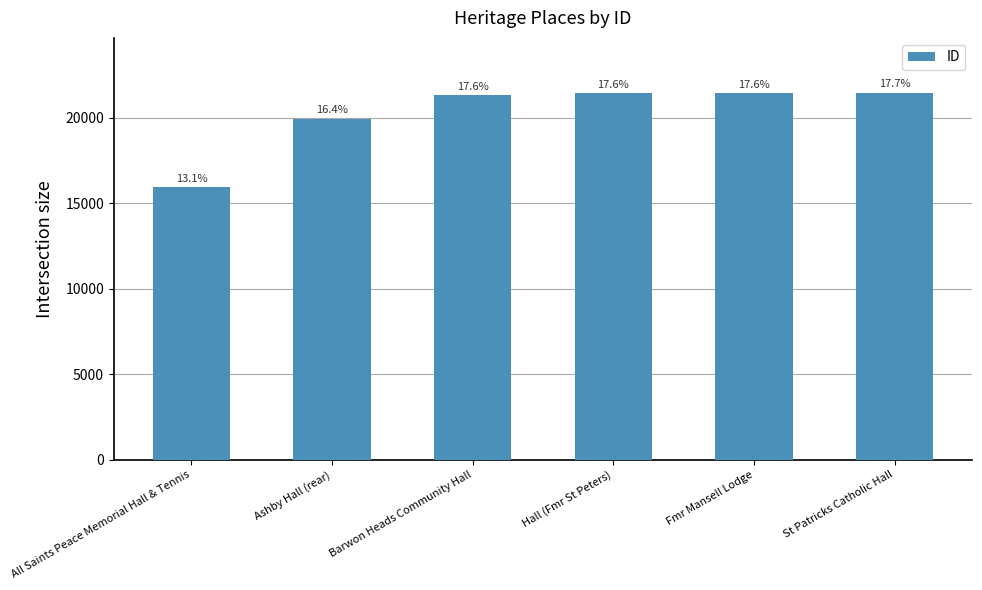

How many bars are there in total?

6